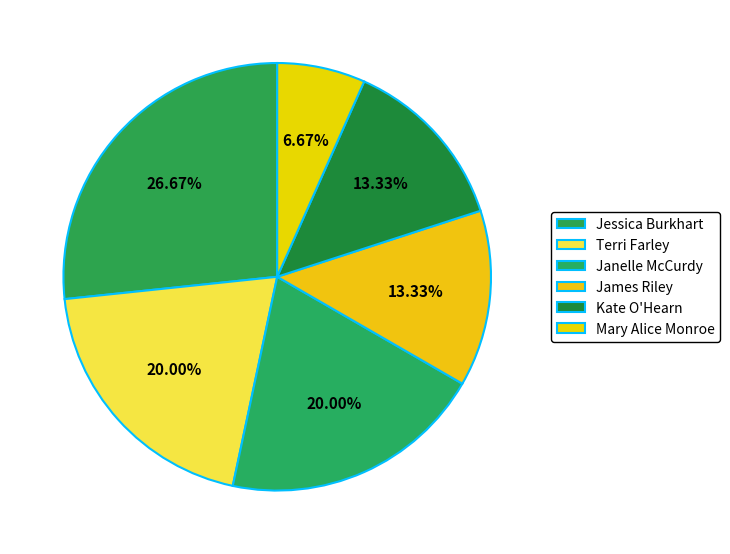

Count the number of slices in the pie.

6